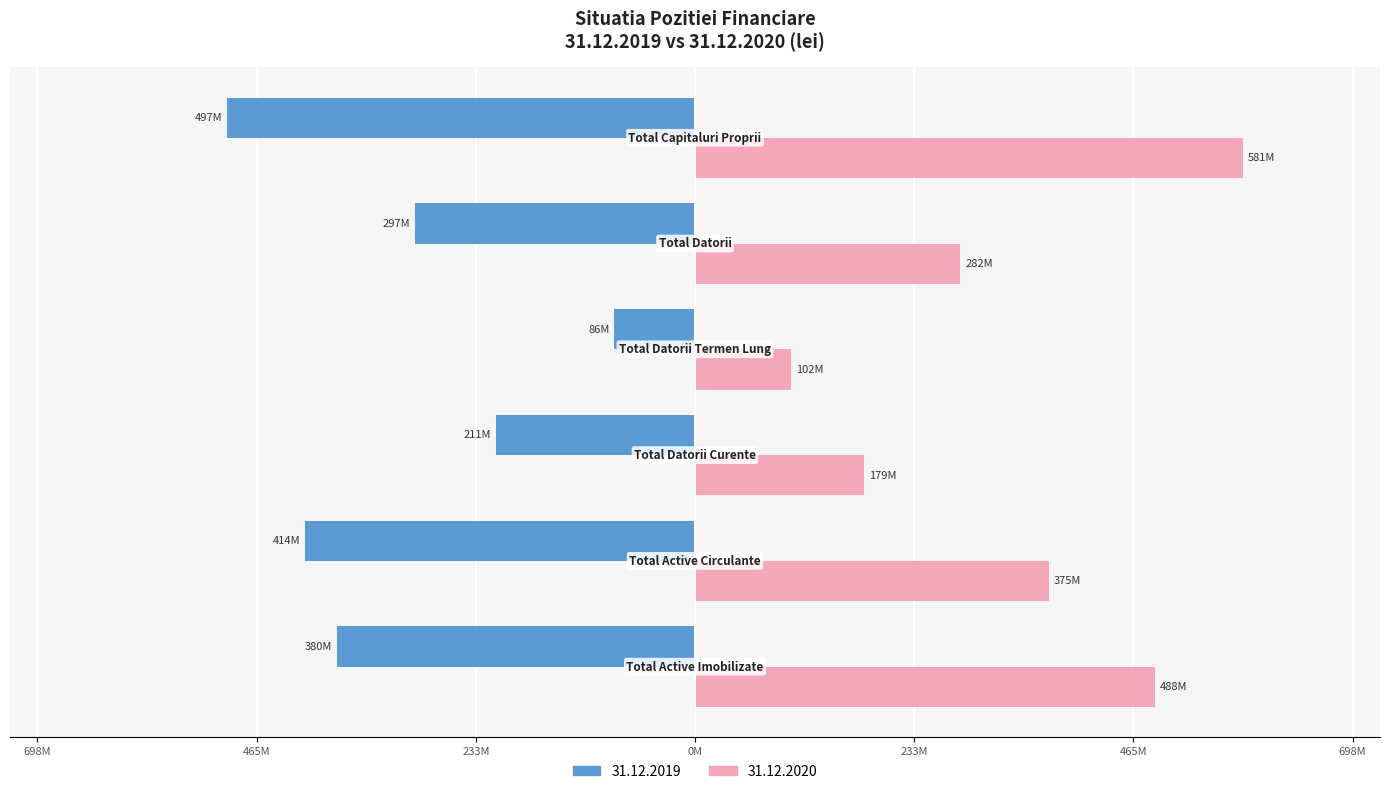

What are all the series names shown in the legend?

31.12.2019, 31.12.2020